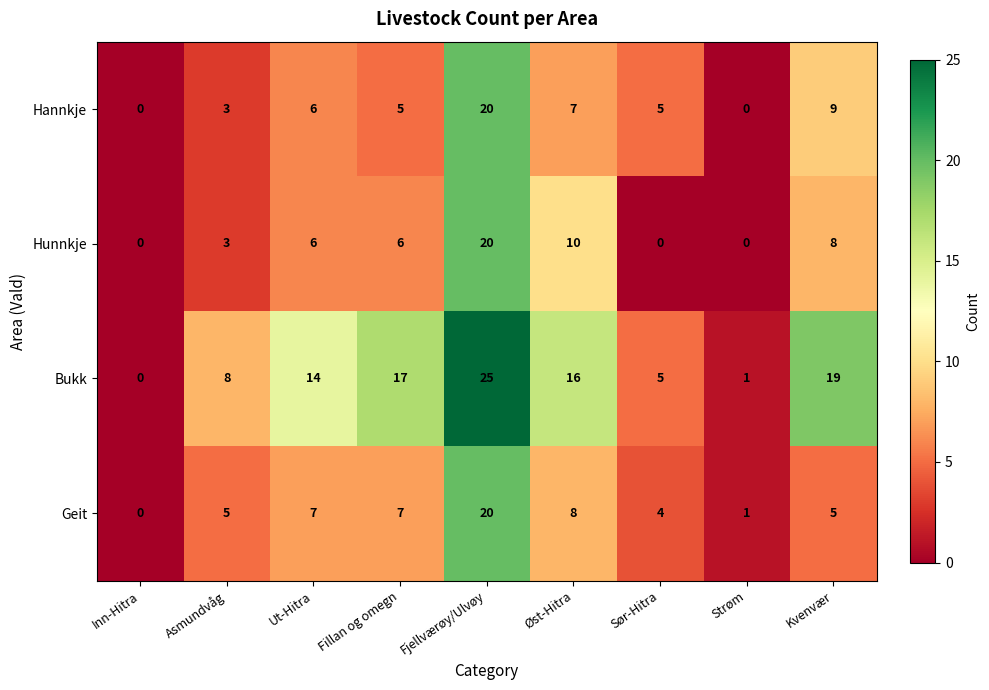

What is the sum of all Bukk values?

105